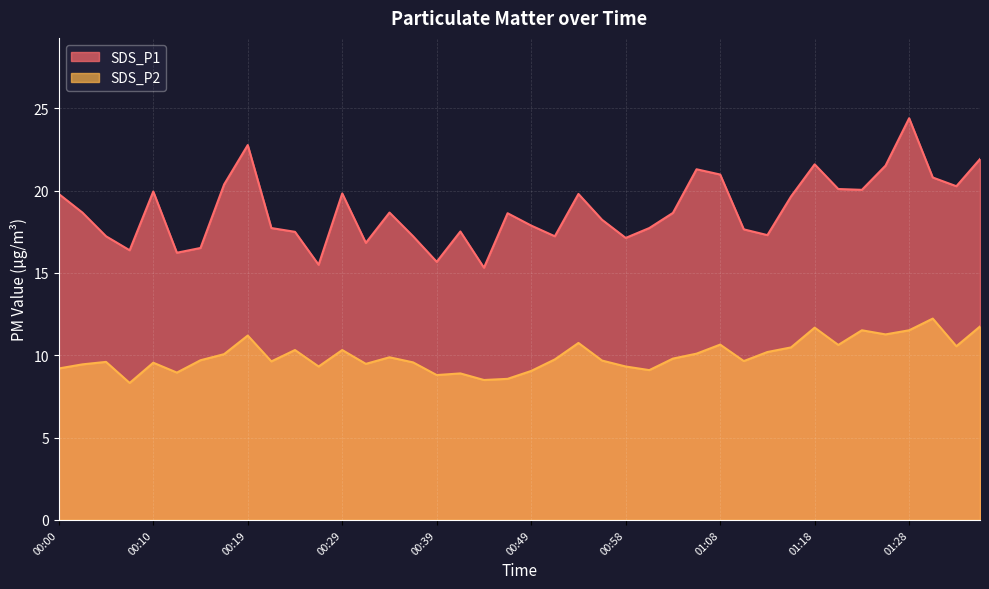

What is the difference between the maximum and second lowest values in the SDS_P2 series?

3.7